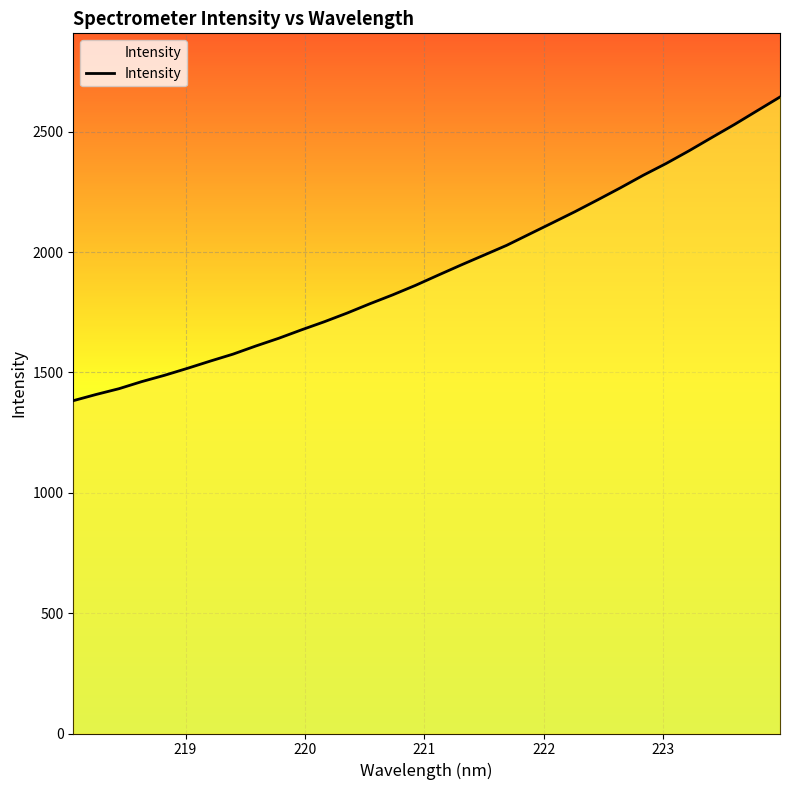

What is the smallest value displayed?

1382.7